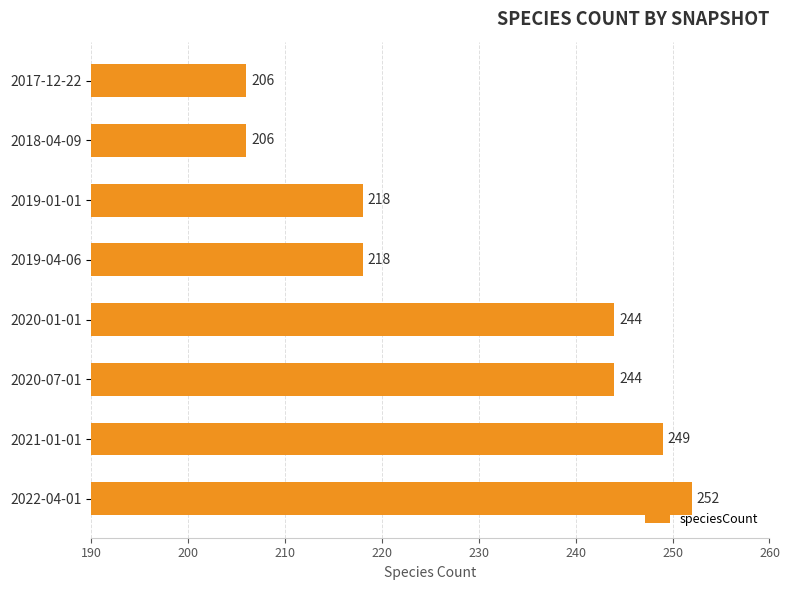

Does the chart contain stacked bars?

No